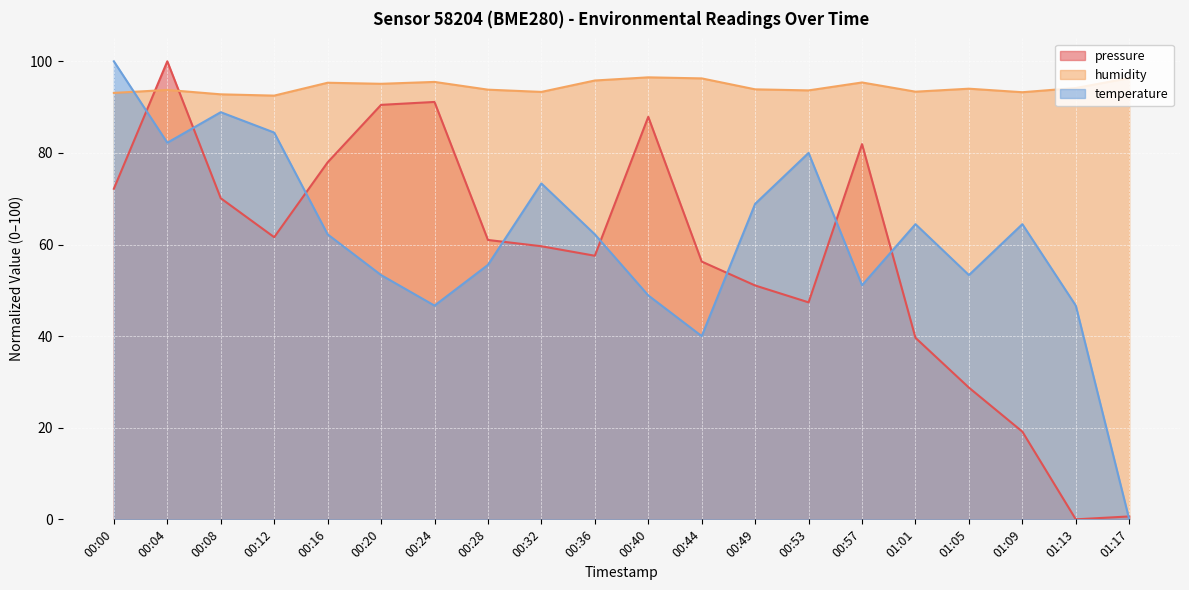

The pressure series shows 56.3 at 00:44. True or false?

True